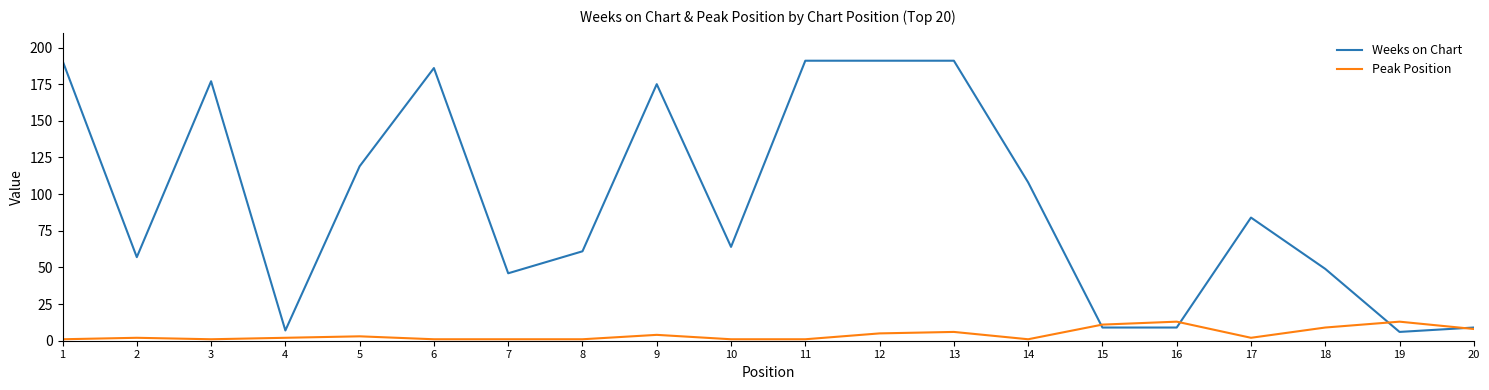

Reading left to right, what are all the values shown in this chart?

Weeks on Chart: 1=191	2=57	3=177	4=7	5=119	6=186	7=46	8=61	9=175	10=64	11=191	12=191	13=191	14=108	15=9	16=9	17=84	18=49	19=6	20=9
Peak Position: 1=1	2=2	3=1	4=2	5=3	6=1	7=1	8=1	9=4	10=1	11=1	12=5	13=6	14=1	15=11	16=13	17=2	18=9	19=13	20=8